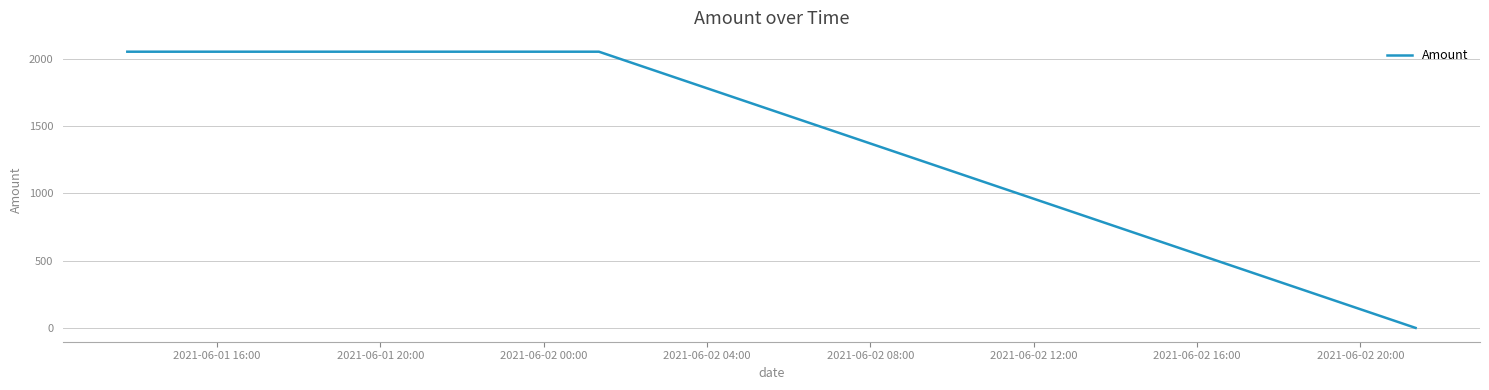

What is the average value?

1369.5